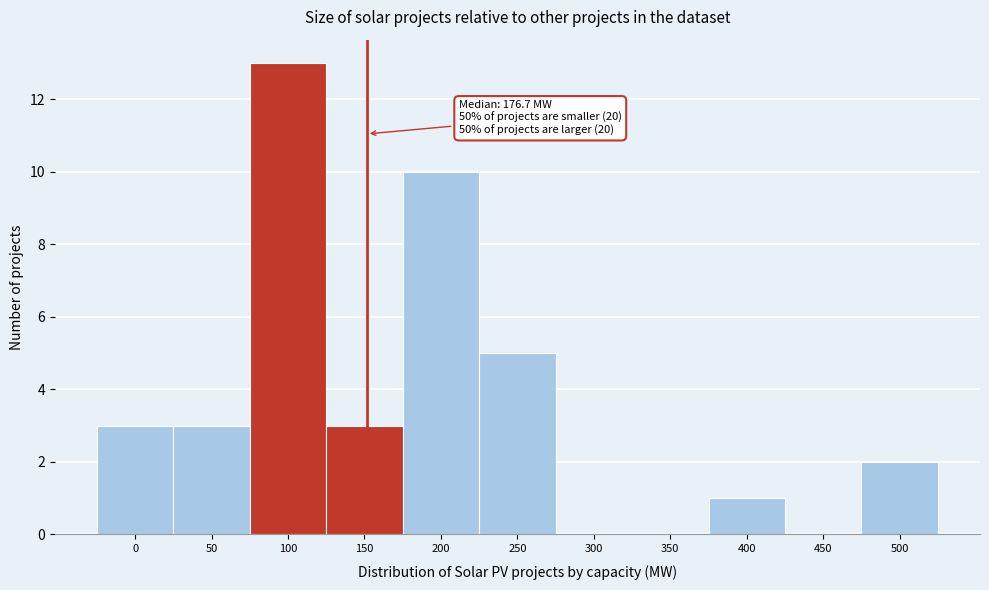

Reading right to left, list all the values displayed in this chart.

500=2	450=0	400=1	350=0	300=0	250=5	200=10	150=3	100=13	50=3	0=3